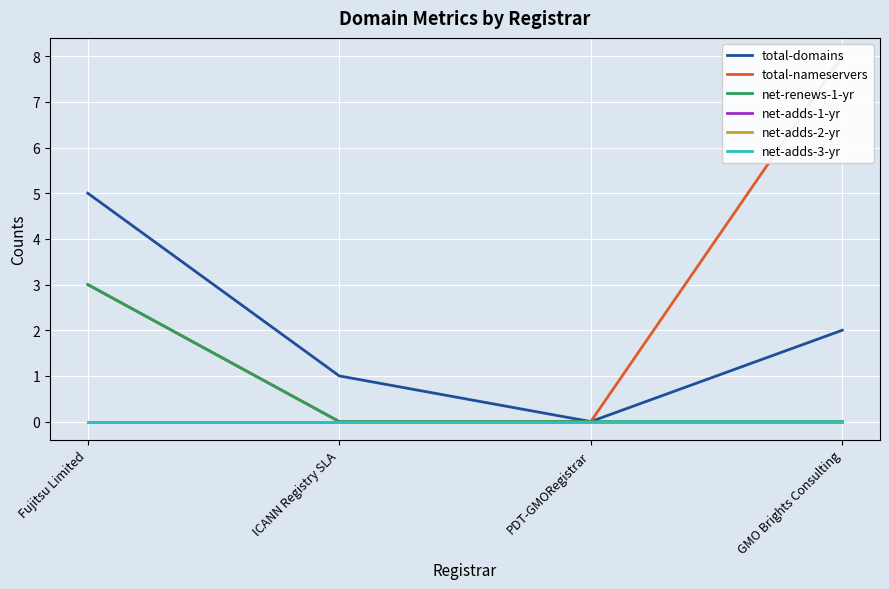

Which series has the largest range (max minus min)?

total-nameservers